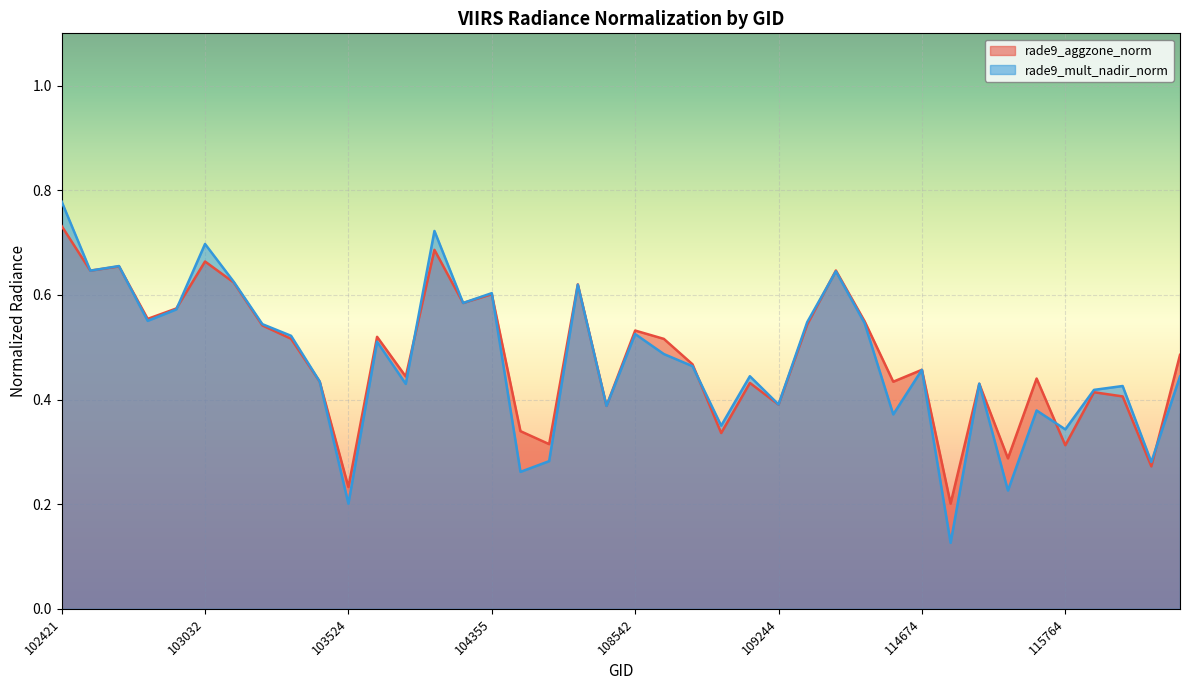

At which label does rade9_mult_nadir_norm reach its minimum?

114902